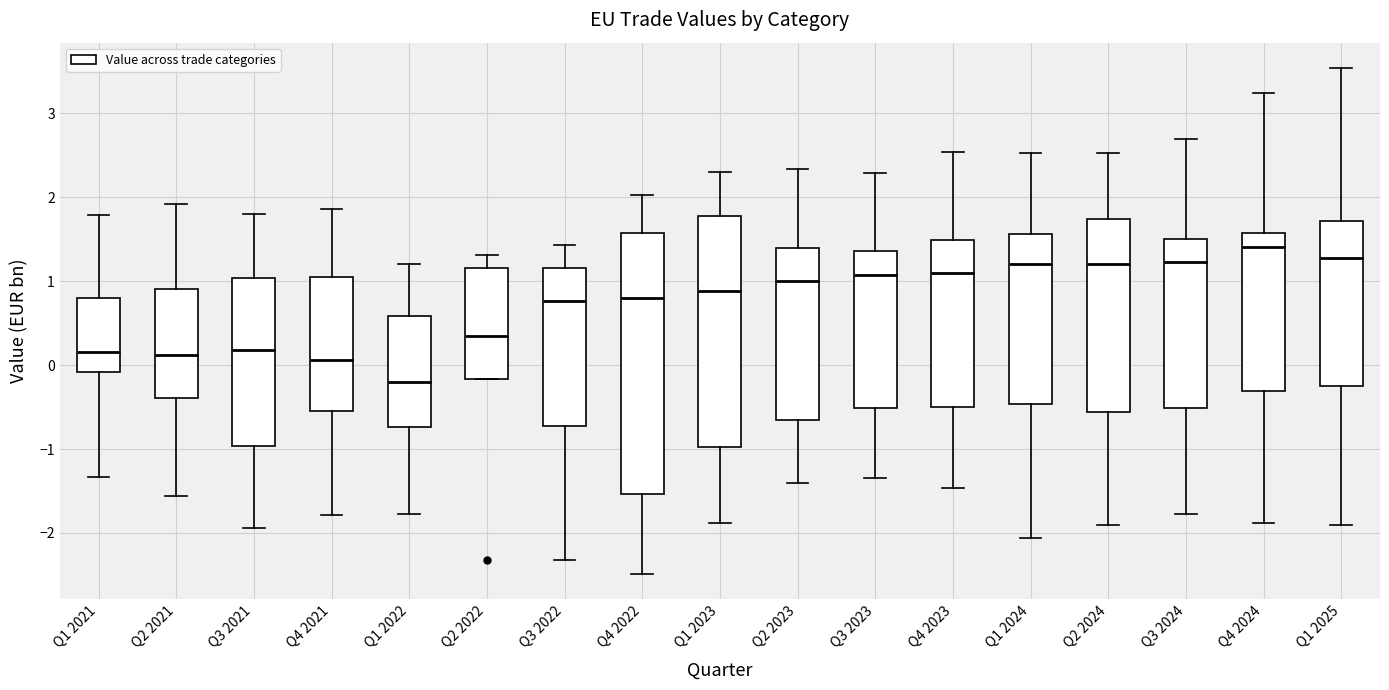

Which box is the tallest, from its lower edge to its upper edge?

Q4 2022